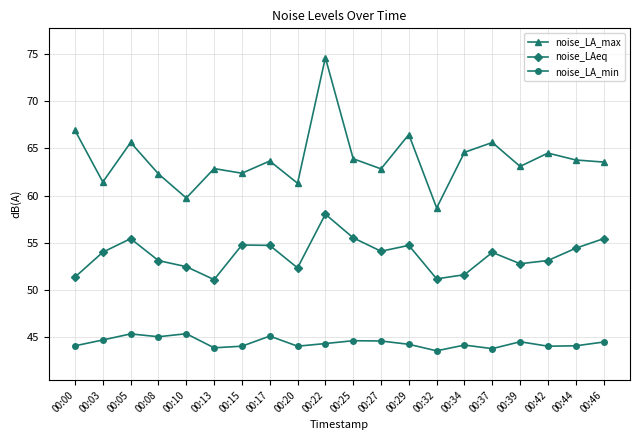

What is the sum of all noise_LA_max values?

1277.6